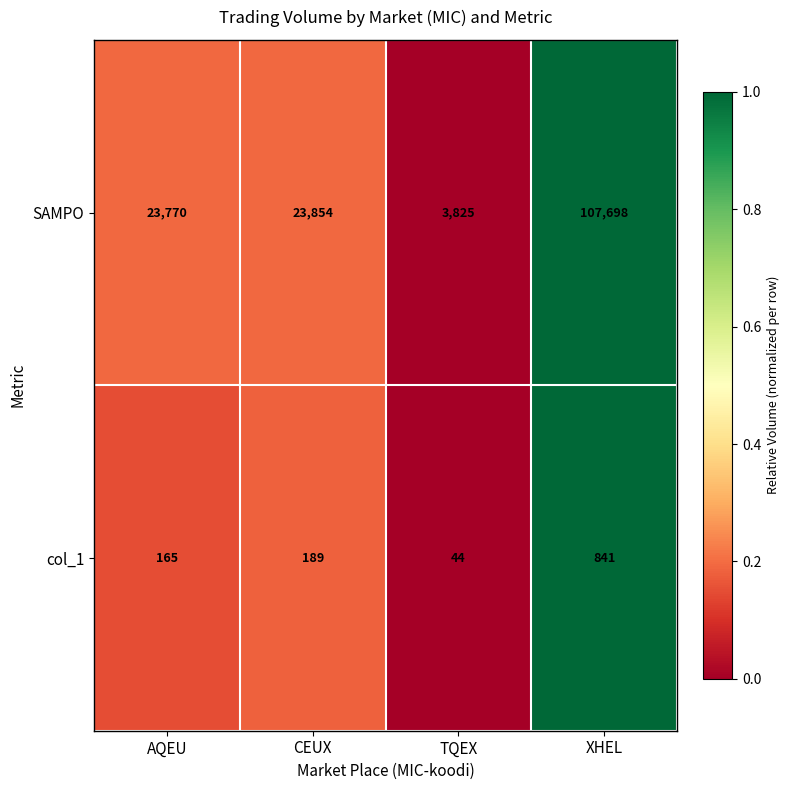

True or false: SAMPO has a value of 3825 at TQEX.

True